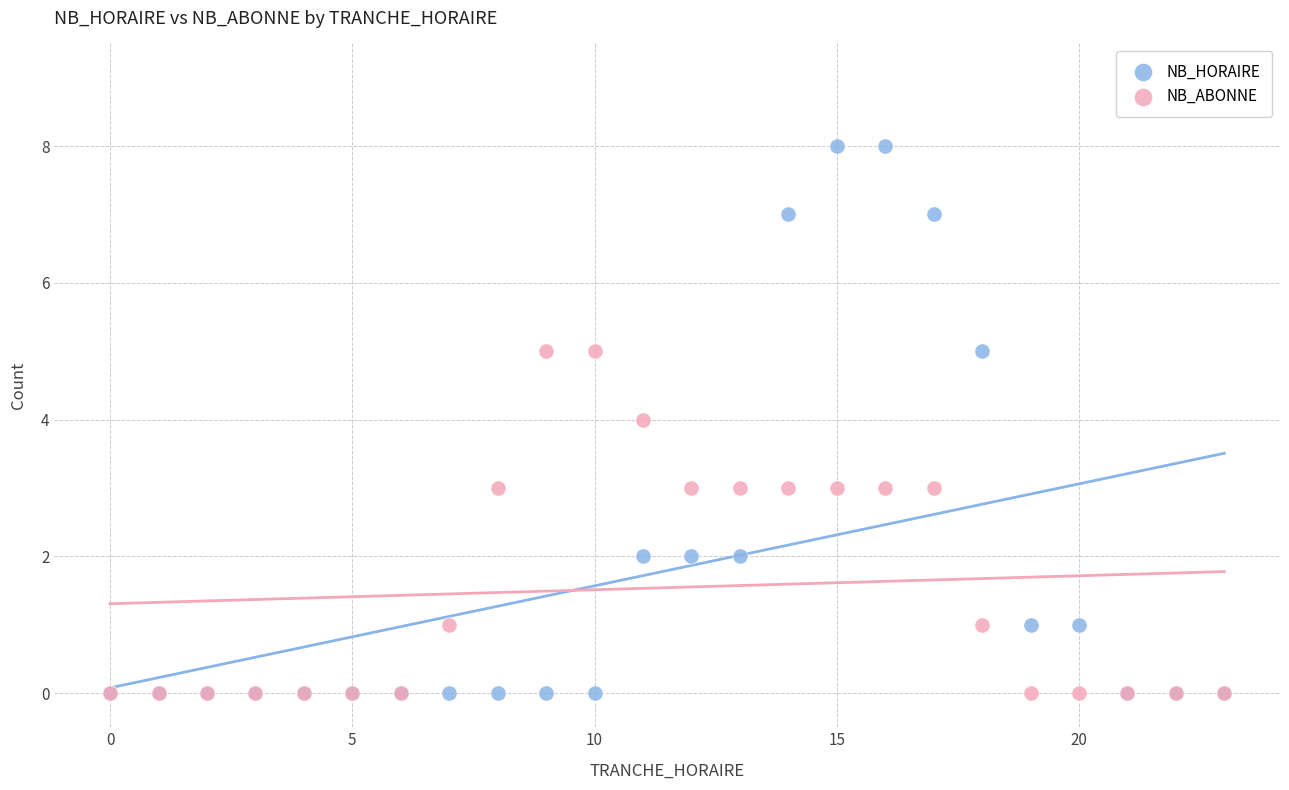

Which series has the widest spread of Y values?

NB_HORAIRE